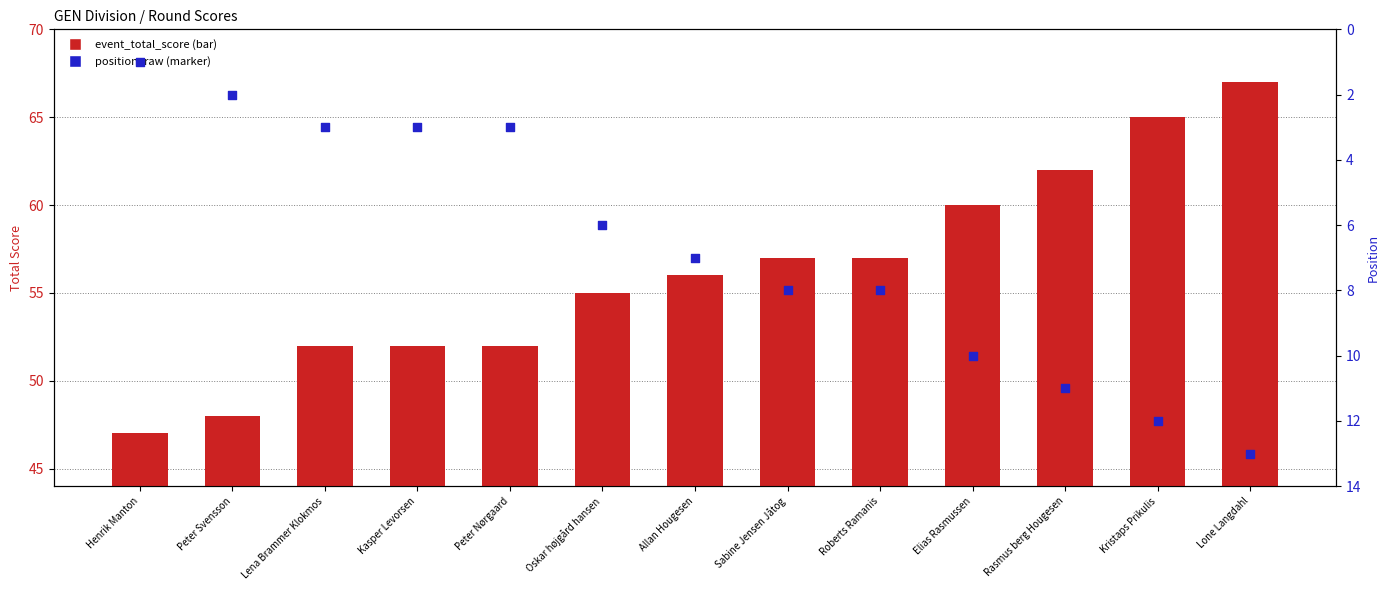

Which series contains the lowest Y value?

position_raw